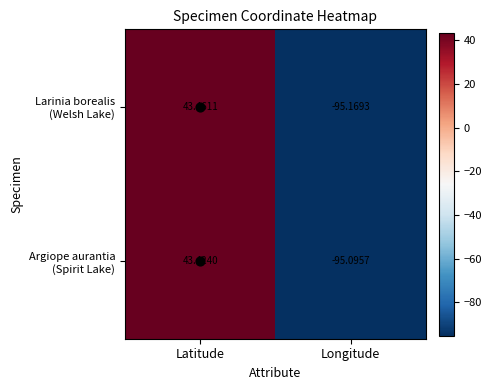

At which category does the chart reach its minimum across all series?

Longitude